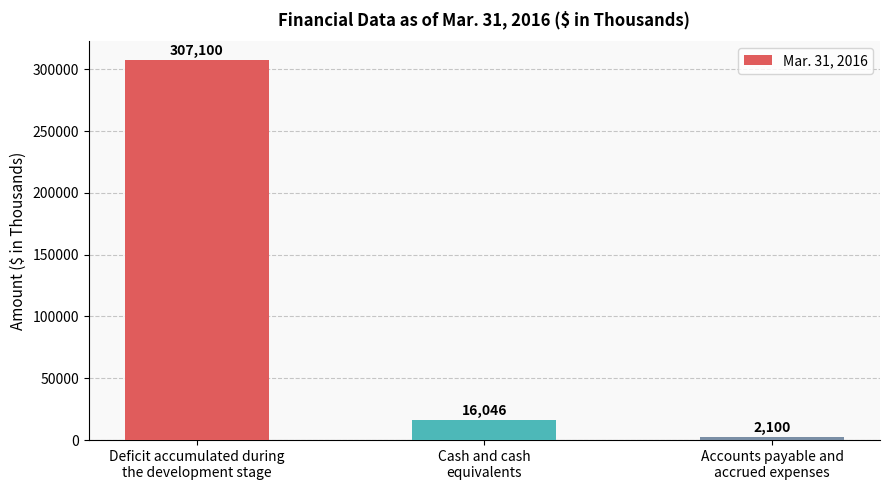

List the labels in order of value, smallest first.

Accounts payable and
accrued expenses, Cash and cash
equivalents, Deficit accumulated during
the development stage